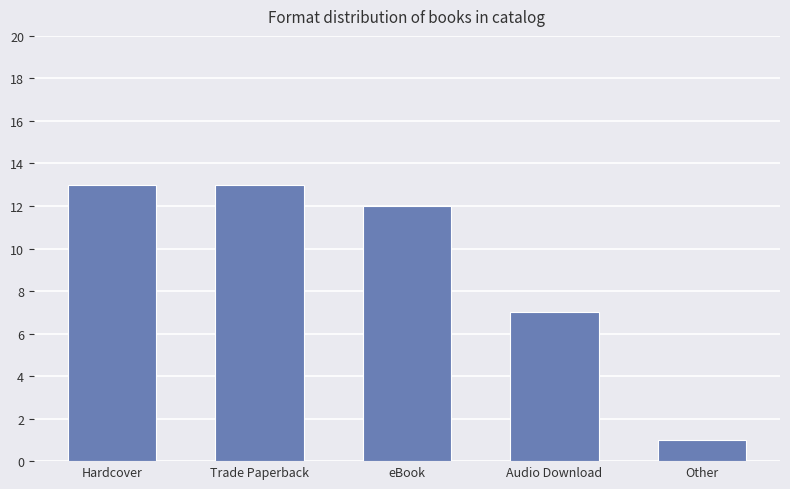

What is the minimum value shown in the chart?

1